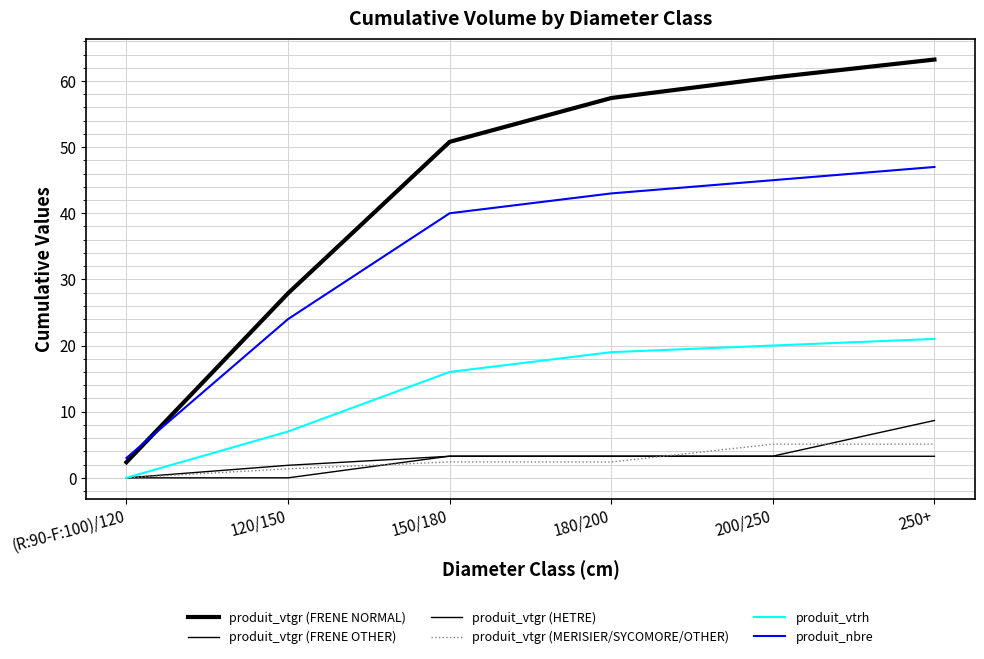

Rank the categories by produit_vtgr (HETRE) value from highest to lowest.

250+, 150/180, 180/200, 200/250, (R:90-F:100)/120, 120/150